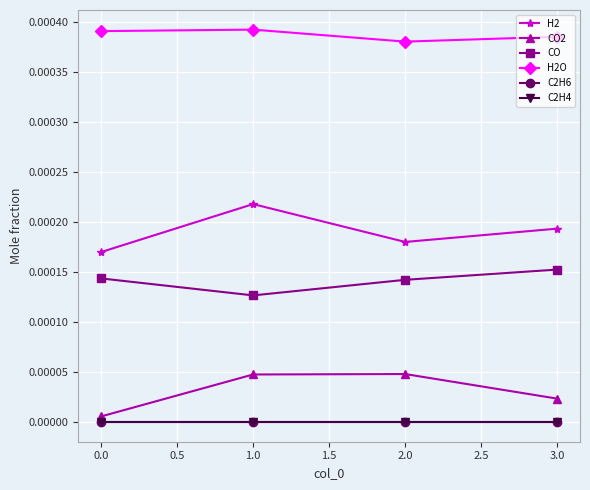

True or false: CO2 and H2O cross at least once.

False